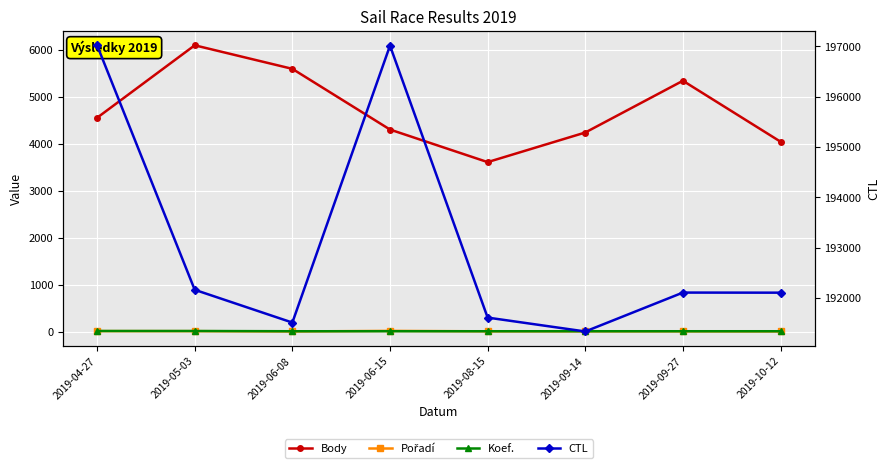

What is the minimum value shown in the chart?

2